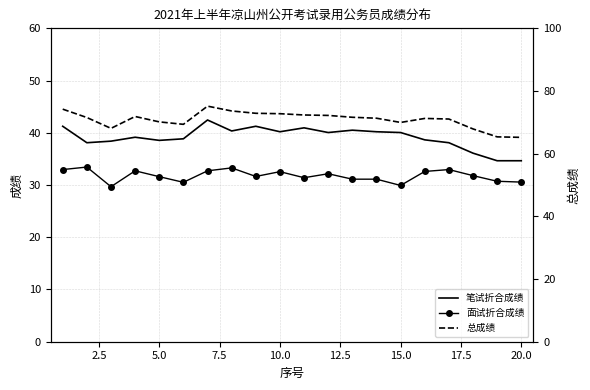

What is the difference between the highest and lowest values at 12?

40.5